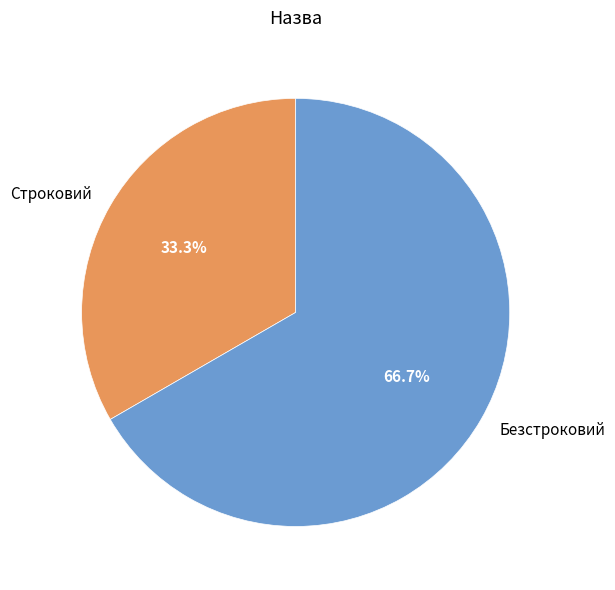

True or false: Безстроковий accounts for 52% of the total.

False